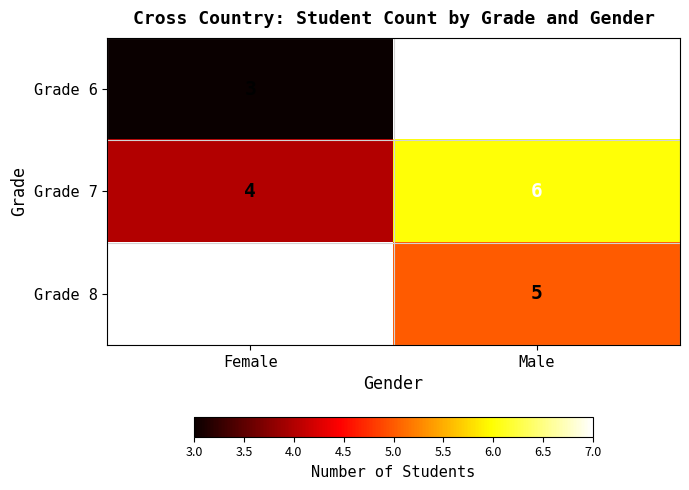

What is the greatest value displayed?

7